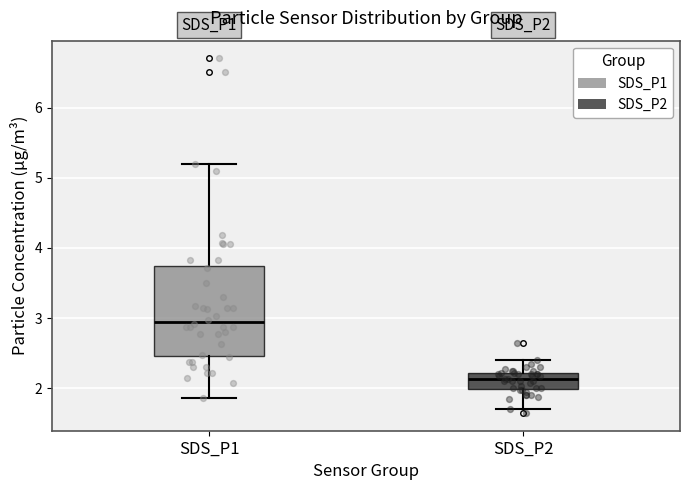

Reading left to right, read every box against the y-axis: the position of its median line, the range the box covers, and the ends of its whiskers. The values are not printed on the chart, so give them approximately, as read against the axis.

SDS_P1: median 2.9, box 2.5 to 3.7, whiskers 1.9 to 5.2
SDS_P2: median 2.1, box 2.0 to 2.2, whiskers 1.7 to 2.4